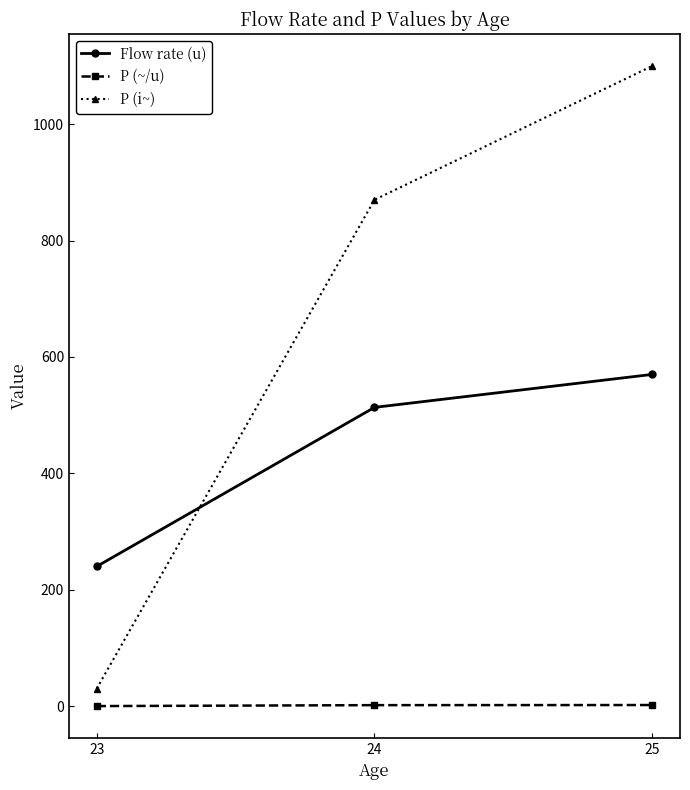

Between 23 and 24, which series saw the biggest shift?

P (i~)